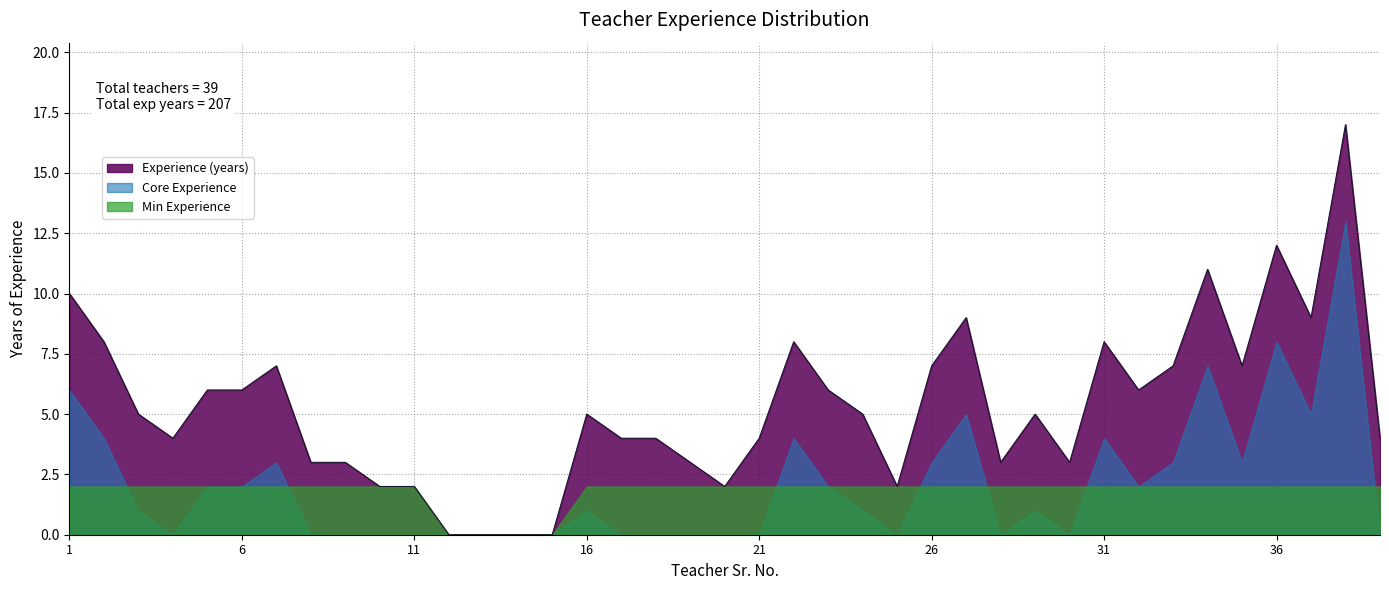

How many lines are shown in the chart?

3